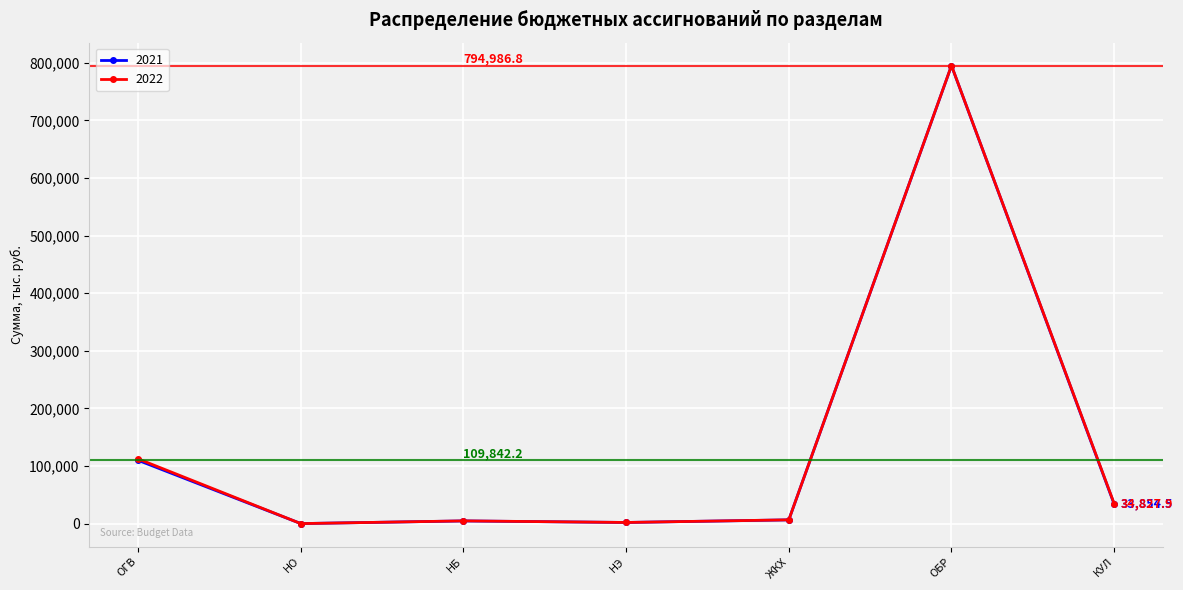

What is the label of the 5th point from the right?

НБ